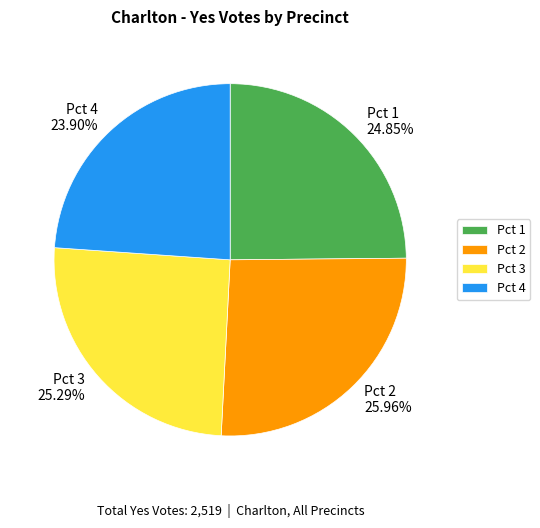

To the nearest percent, what percentage of the pie is Pct 3?

25%